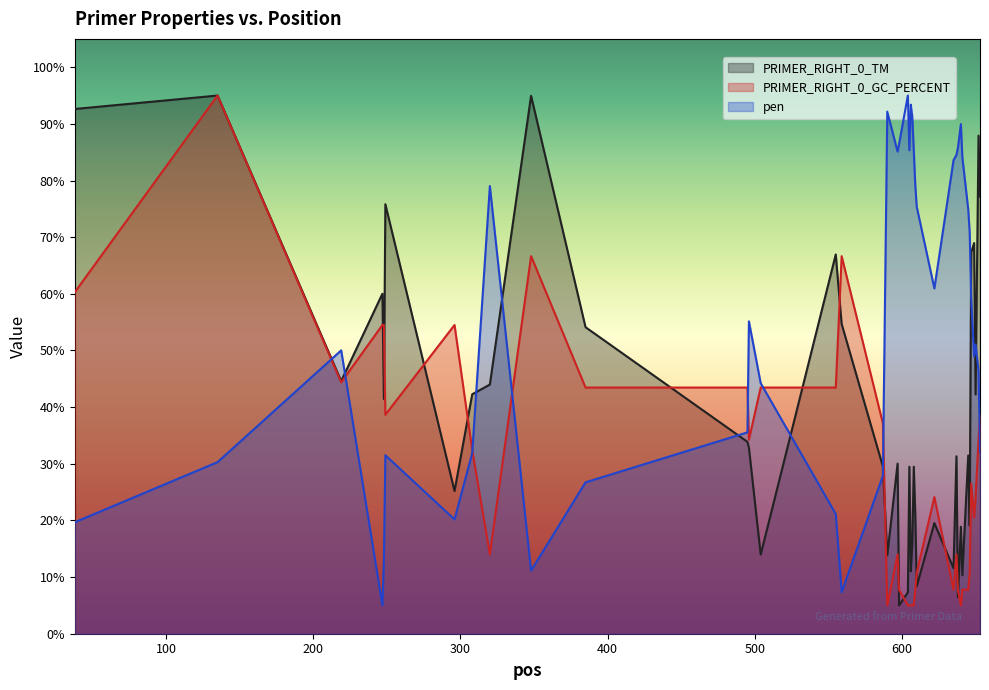

Is it true that PRIMER_RIGHT_0_TM equals 44.8 at 597?

False